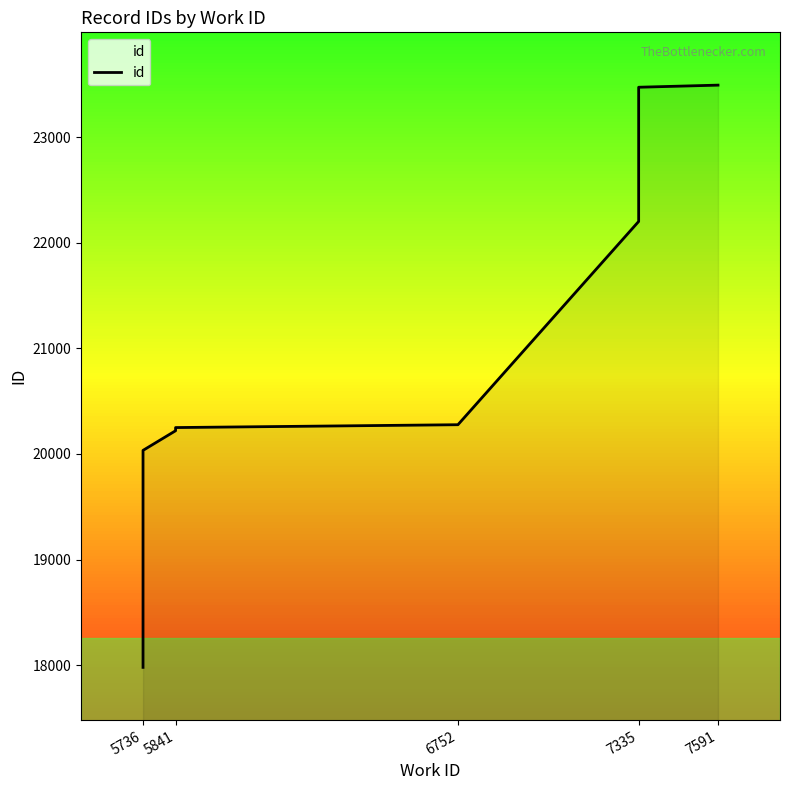

The value at 7335 is 23473. True or false?

True